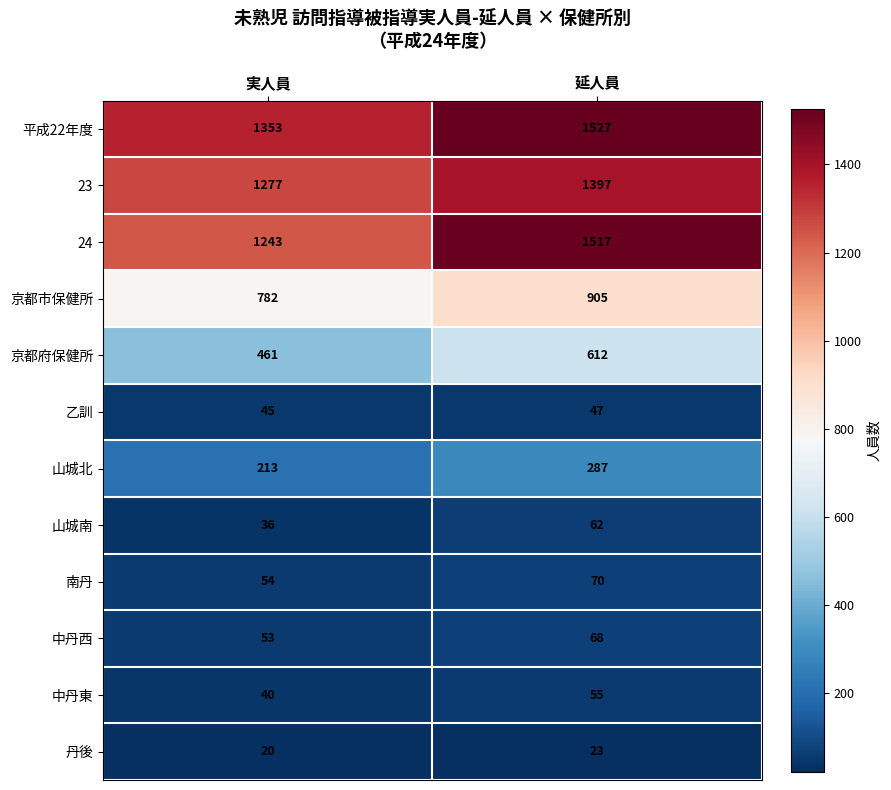

What is the total value across all series at 延人員?

6570